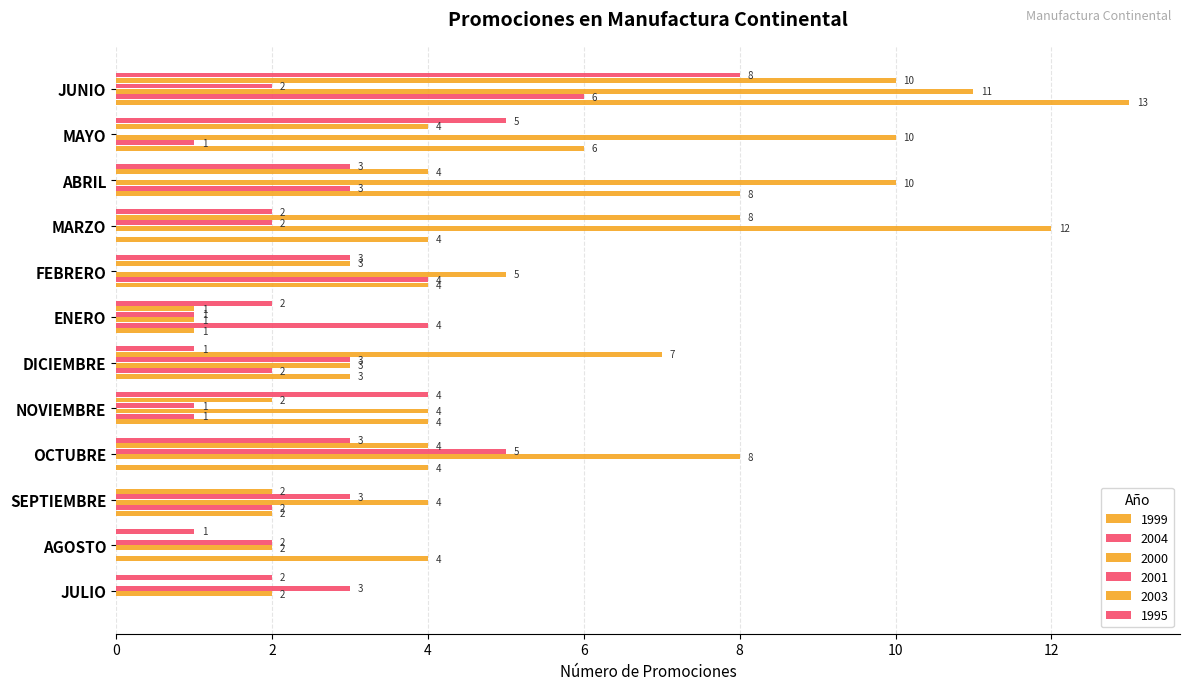

At which label does 1999 first exceed 4?

ABRIL